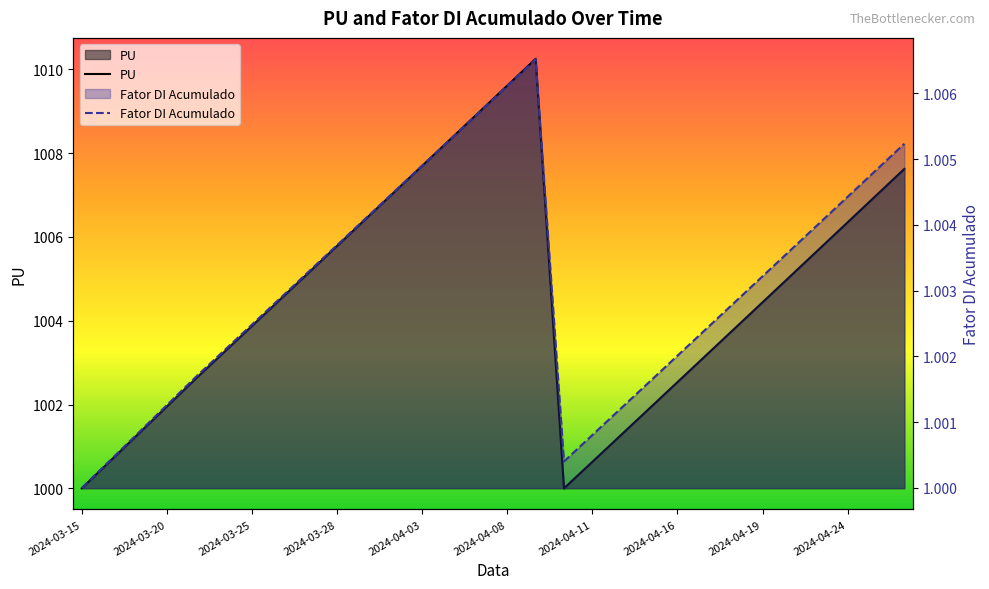

What position from the right is 19?

11